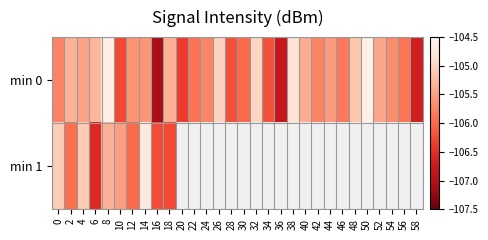

Is it true that min 0 equals -36.5 at 44?

False